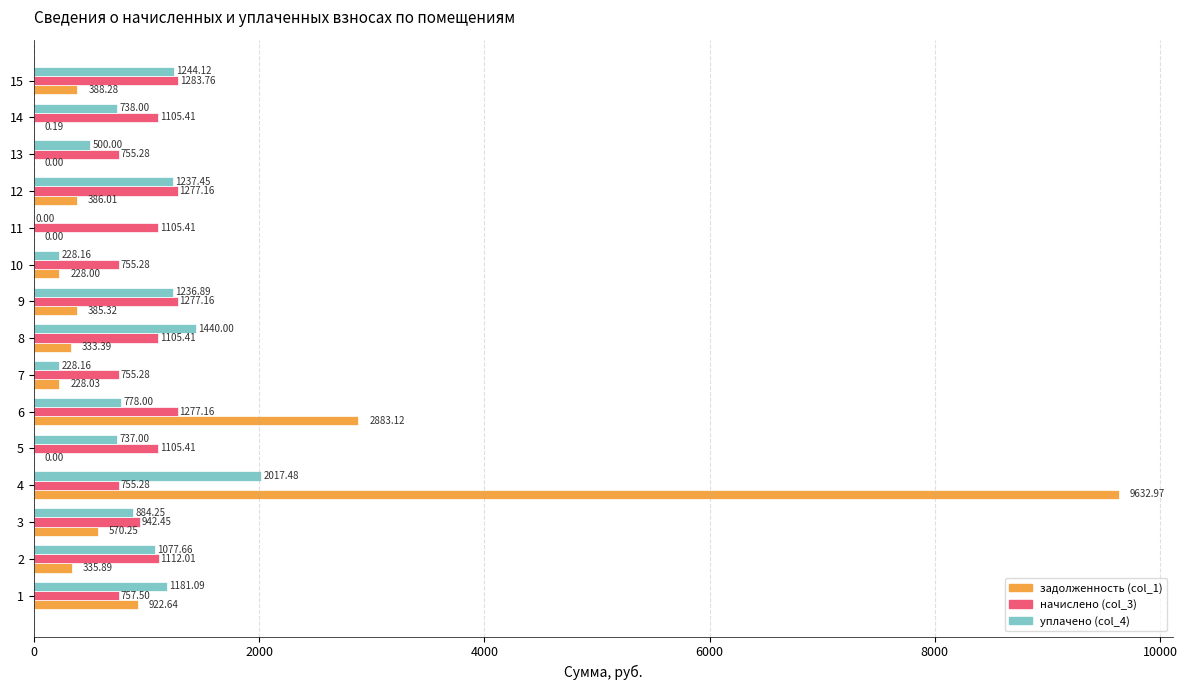

Between 1 and 9, which series saw the biggest shift?

задолженность (col_1)